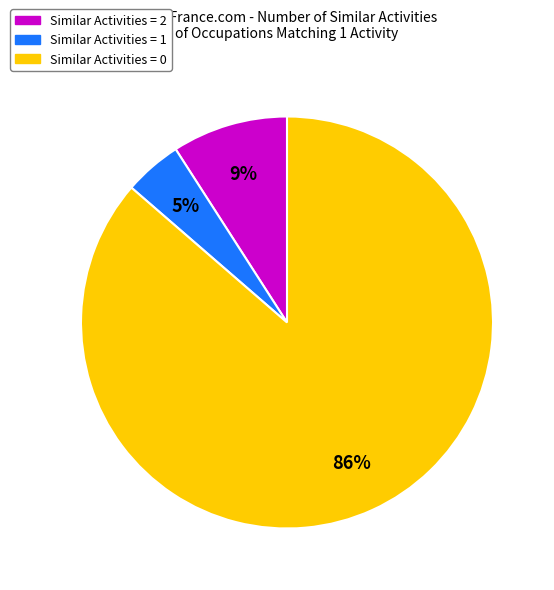

How many slices are in this pie chart?

3